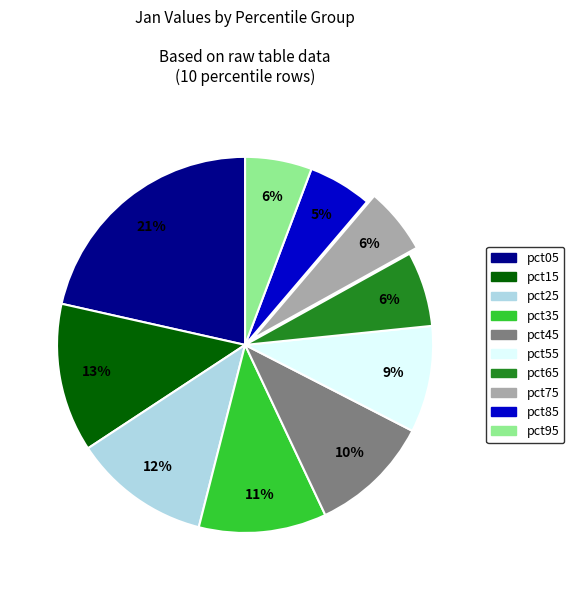

Which category has the biggest portion of the pie?

pct05